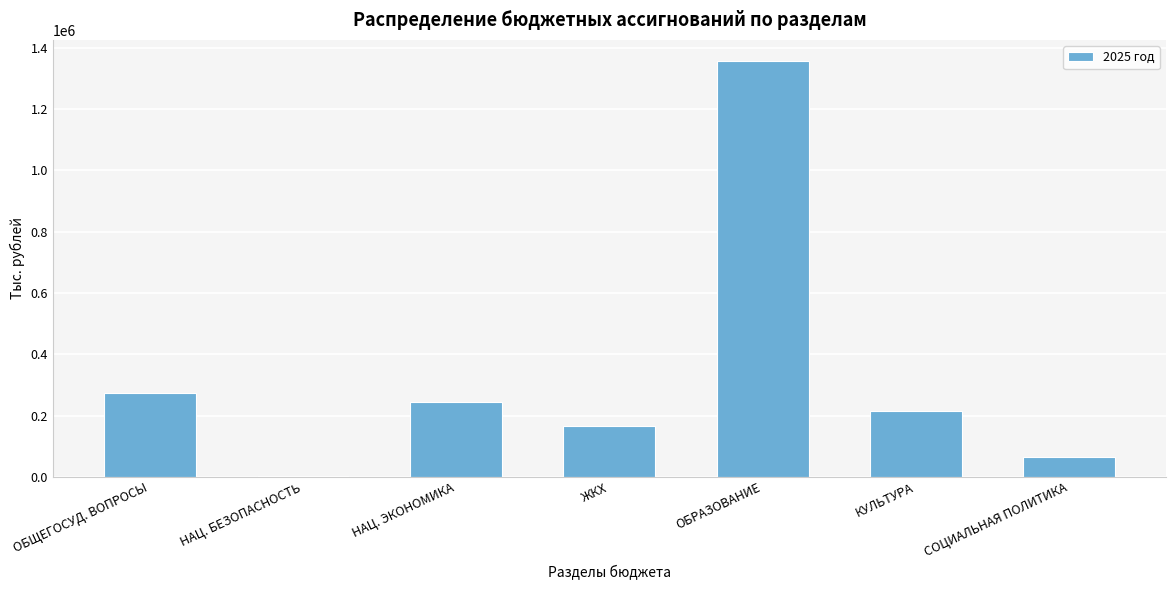

Reading left to right, extract all data points from this chart.

ОБЩЕГОСУД. ВОПРОСЫ=275011.3	НАЦ. БЕЗОПАСНОСТЬ=1962.9	НАЦ. ЭКОНОМИКА=243817.2	ЖКХ=165326.9	ОБРАЗОВАНИЕ=1358311.3	КУЛЬТУРА=215494.9	СОЦИАЛЬНАЯ ПОЛИТИКА=65846.8